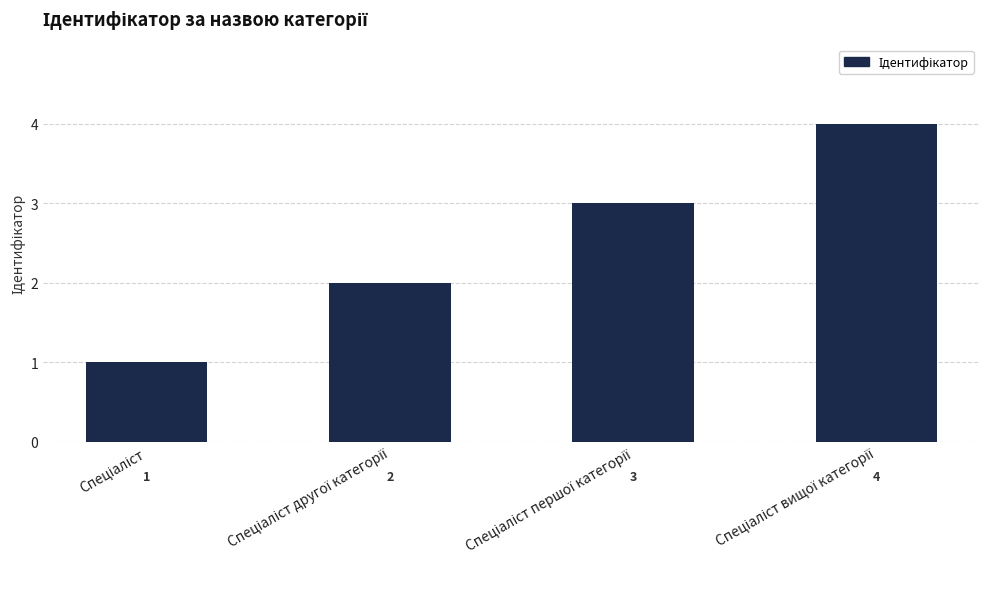

What is the greatest value displayed?

4